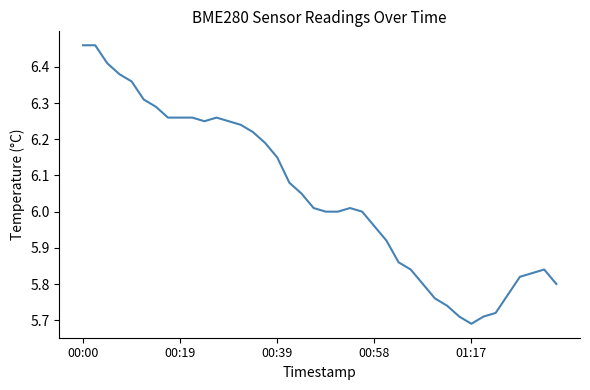

How many points are higher than both their immediate neighbors (excluding endpoints)?

3